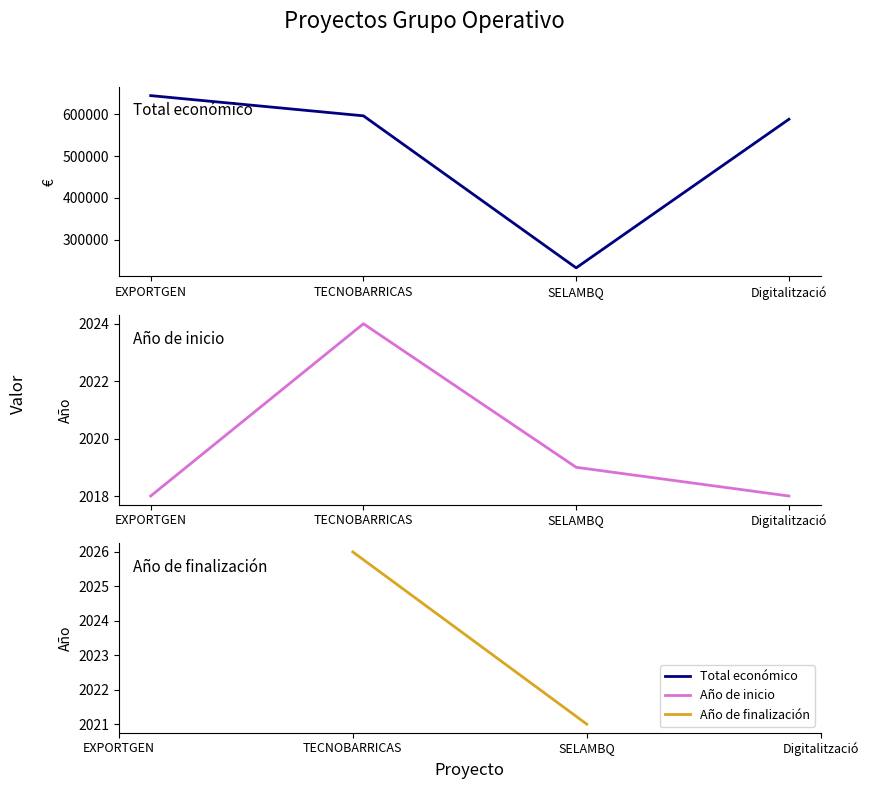

What is the difference between the maximum and second lowest values in the Total económico series?

56671.0